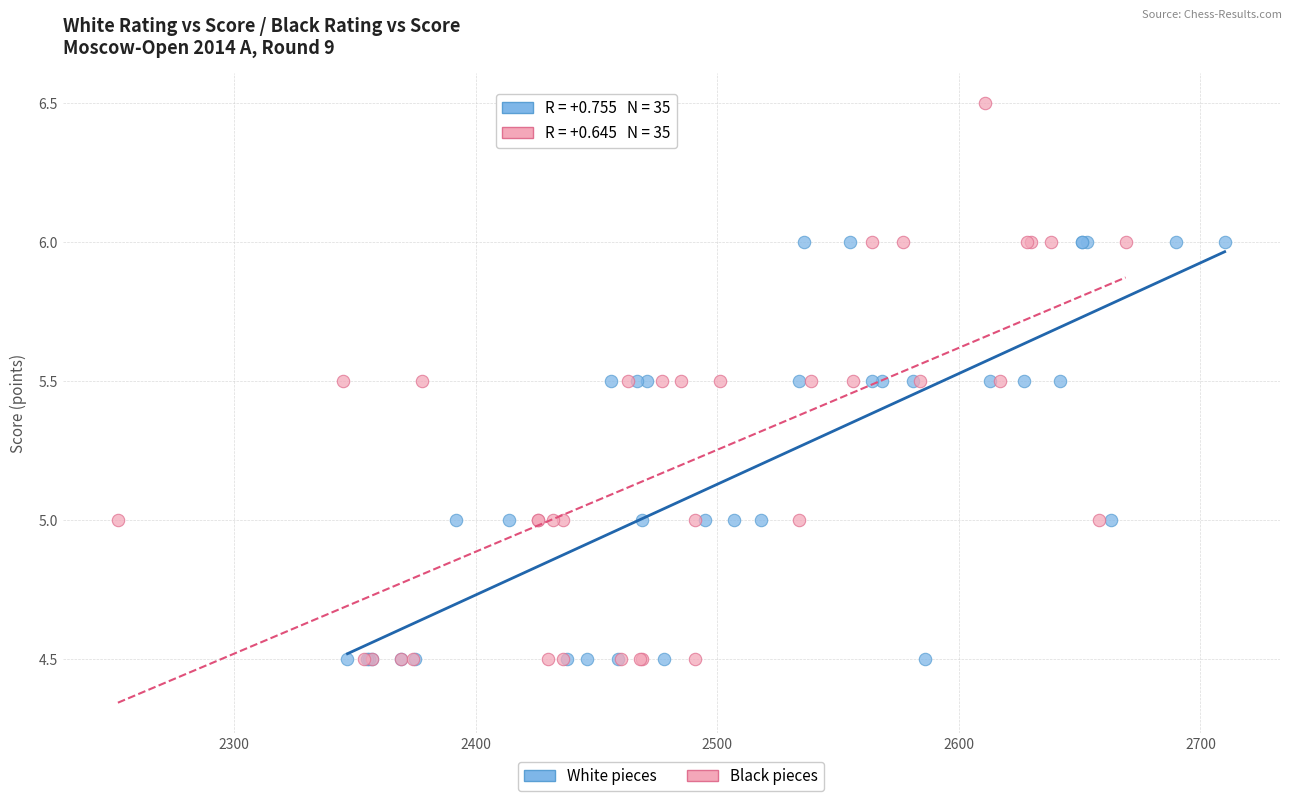

Which series reaches the maximum Y coordinate?

Black pieces